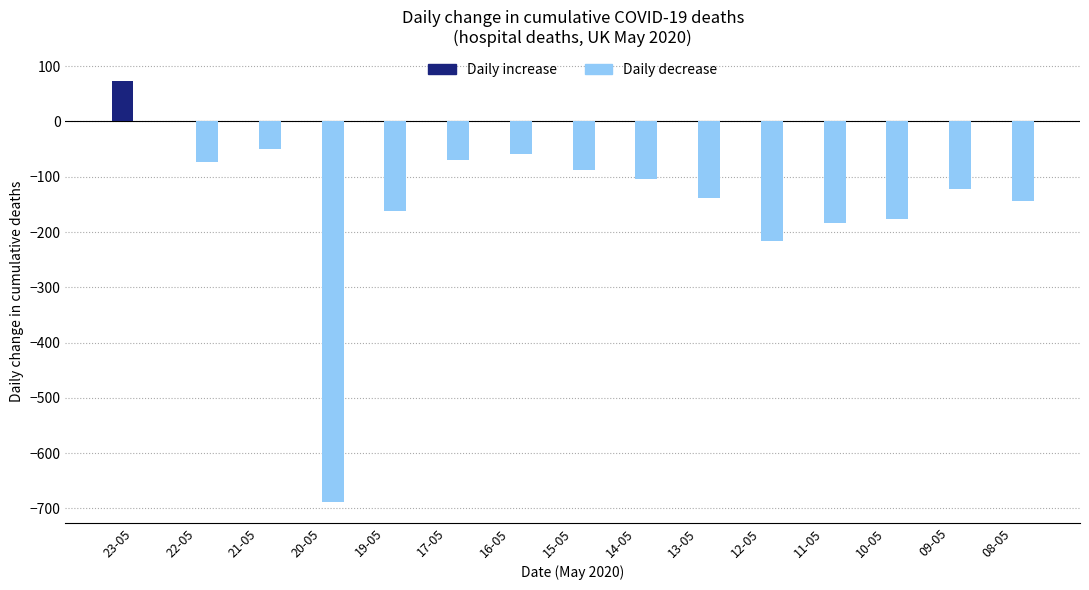

What is the sum of the Daily decrease values at 14-05 and 20-05?

-792